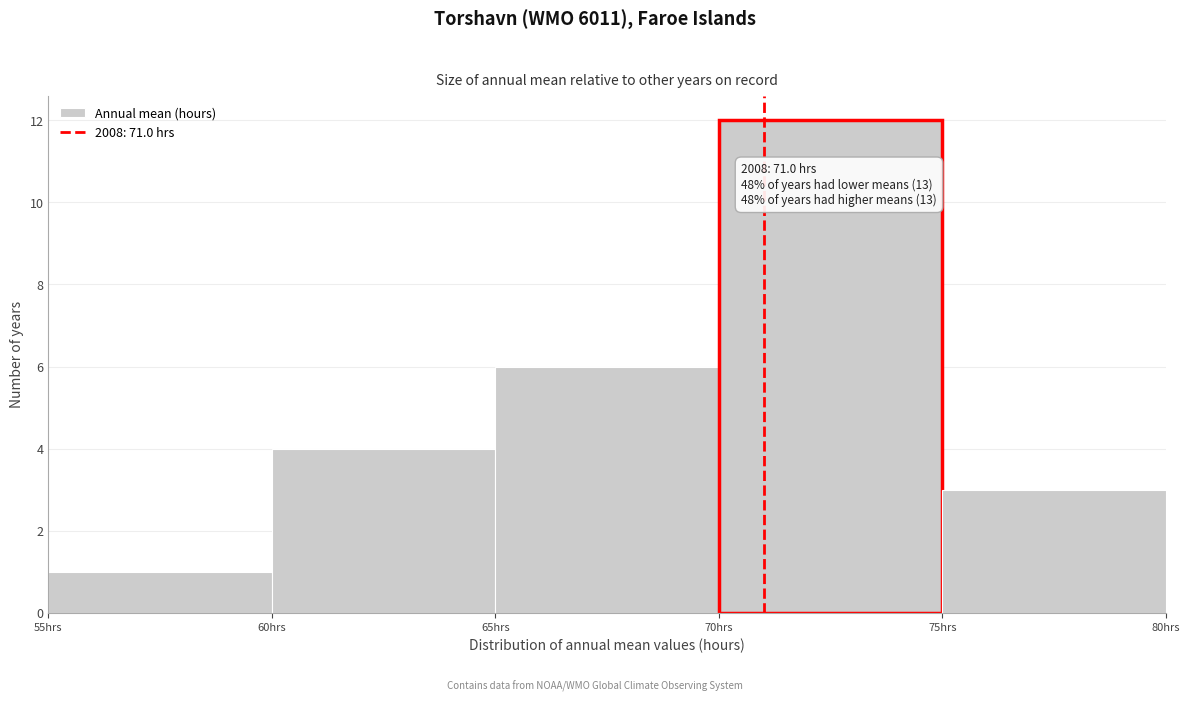

Over which range of the x-axis is the bar tallest?

70 to 75